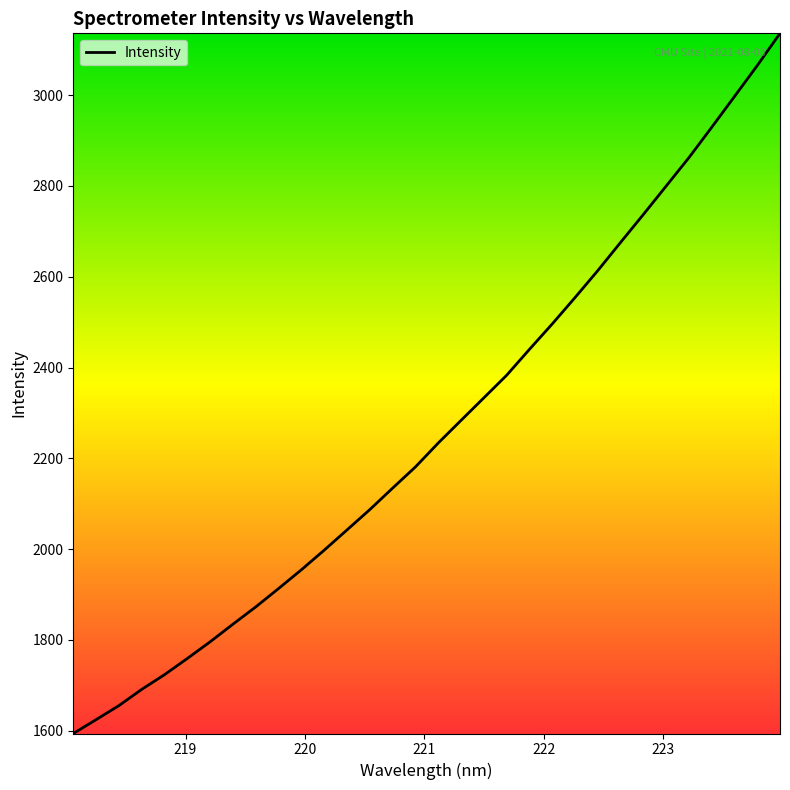

What is the difference between the maximum and minimum values?

1542.2